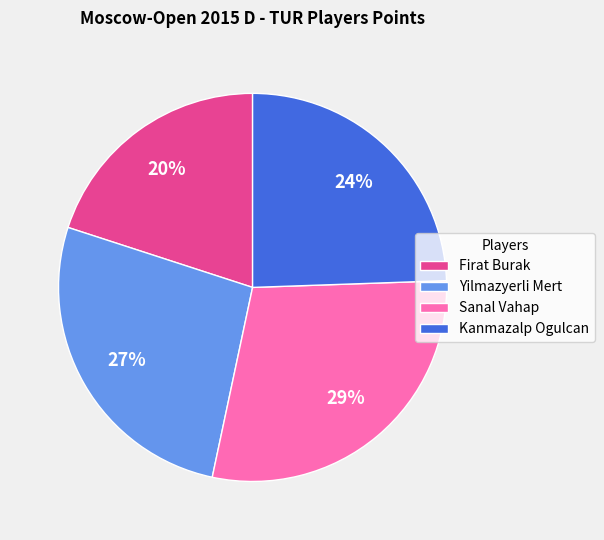

Which has a higher value, Kanmazalp Ogulcan or Firat Burak?

Kanmazalp Ogulcan